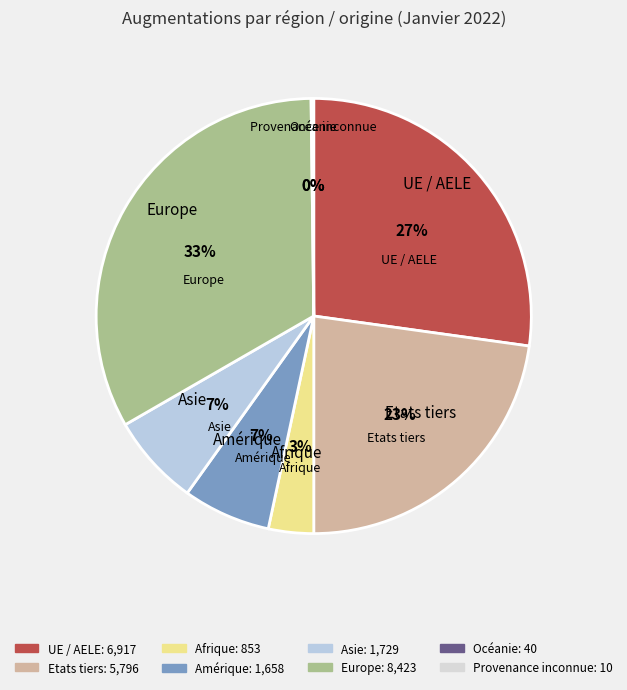

To the nearest percent, what is the difference between the largest and smallest slice percentages?

33%